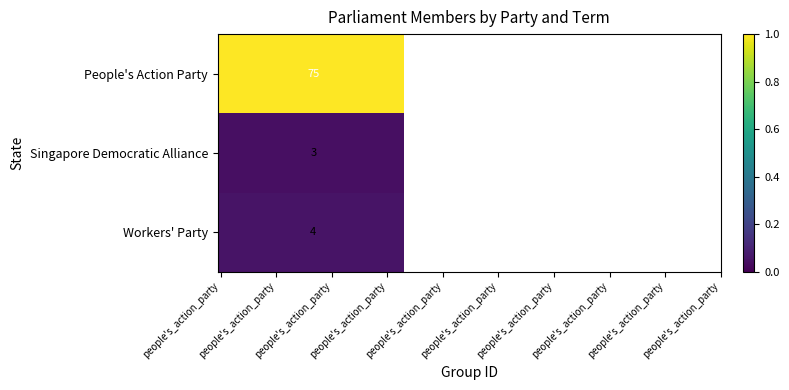

Which has a higher value, 22 or 15?

22